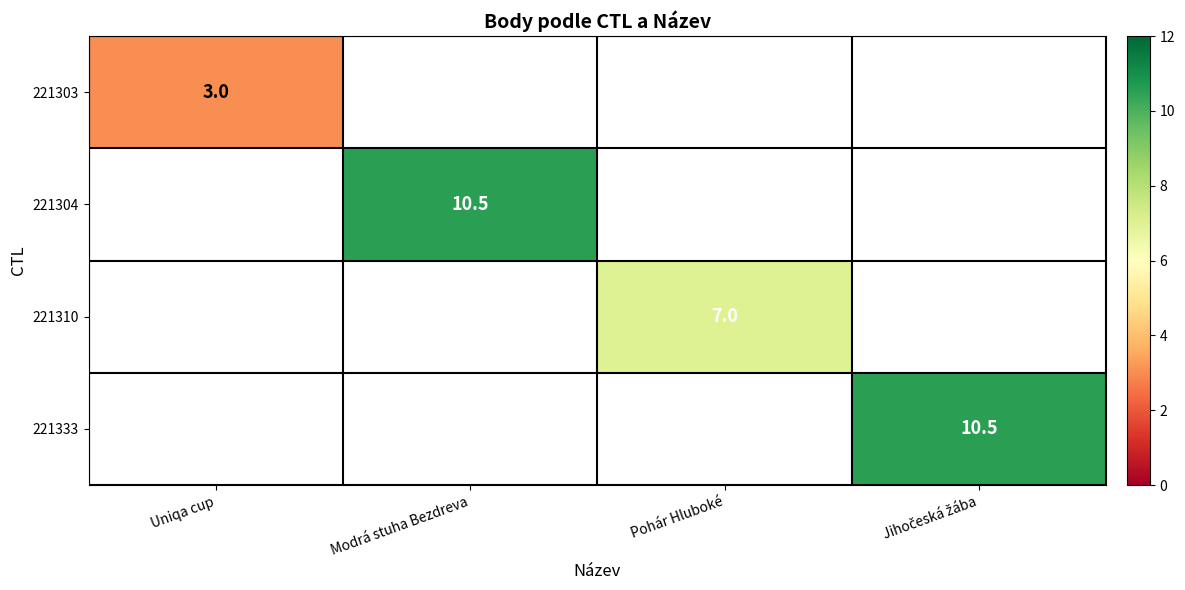

Which category has the highest value in the 221303 series?

Uniqa cup